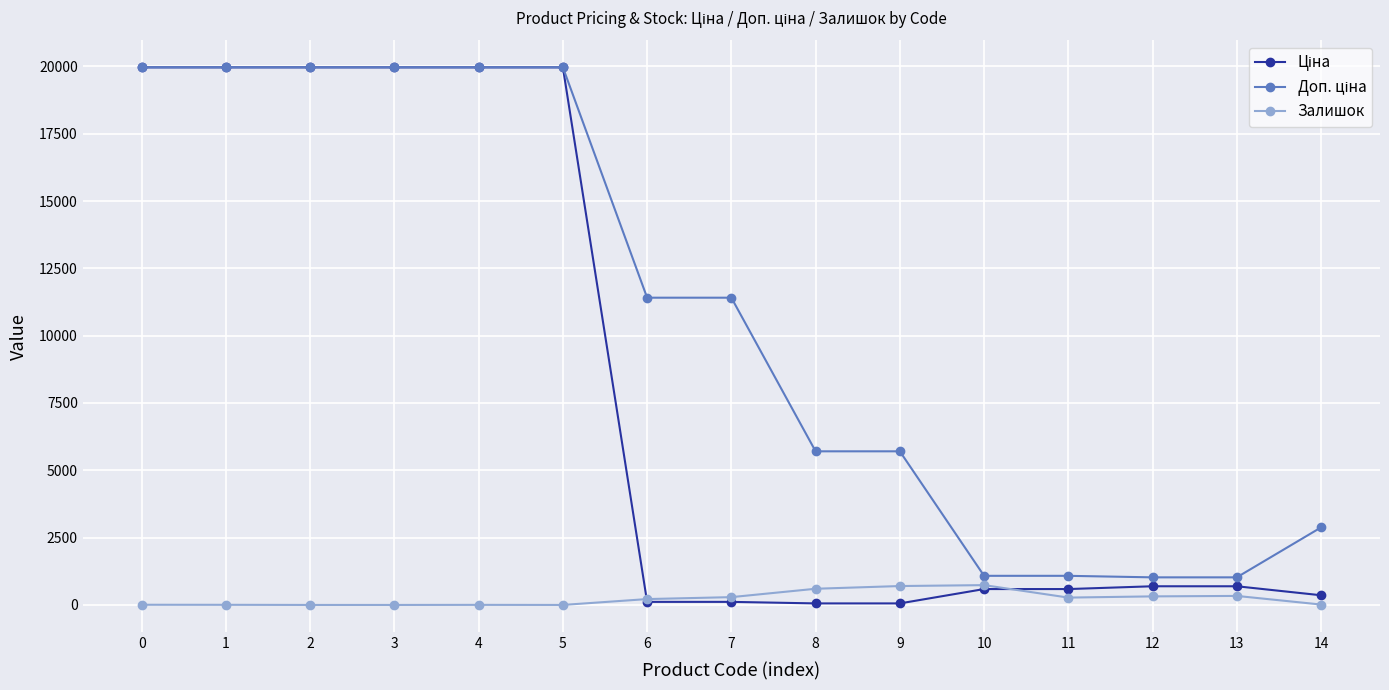

The Залишок series shows 7.0 at 0. True or false?

True